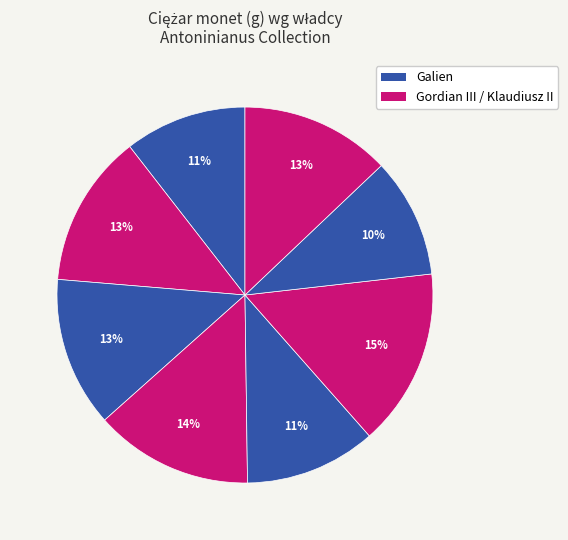

How many slices are in this pie chart?

8